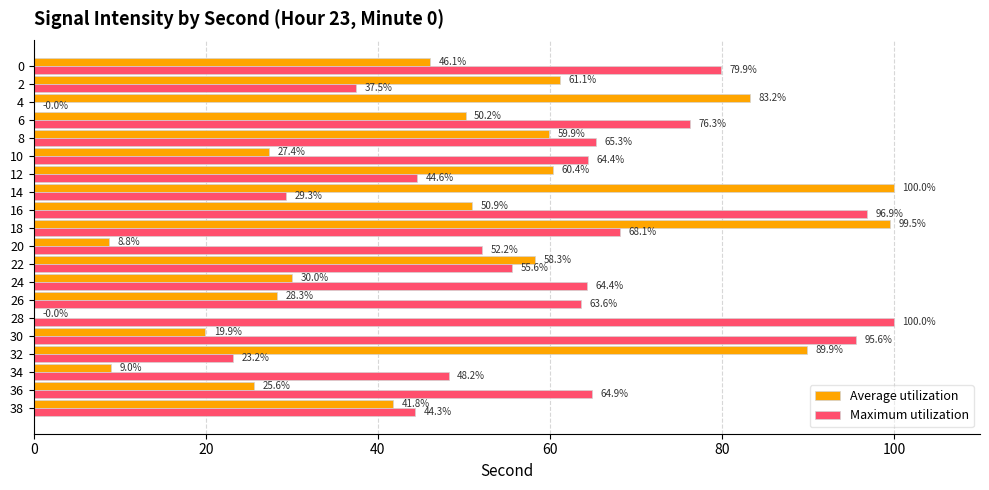

At which category is the sum across all series the highest?

18